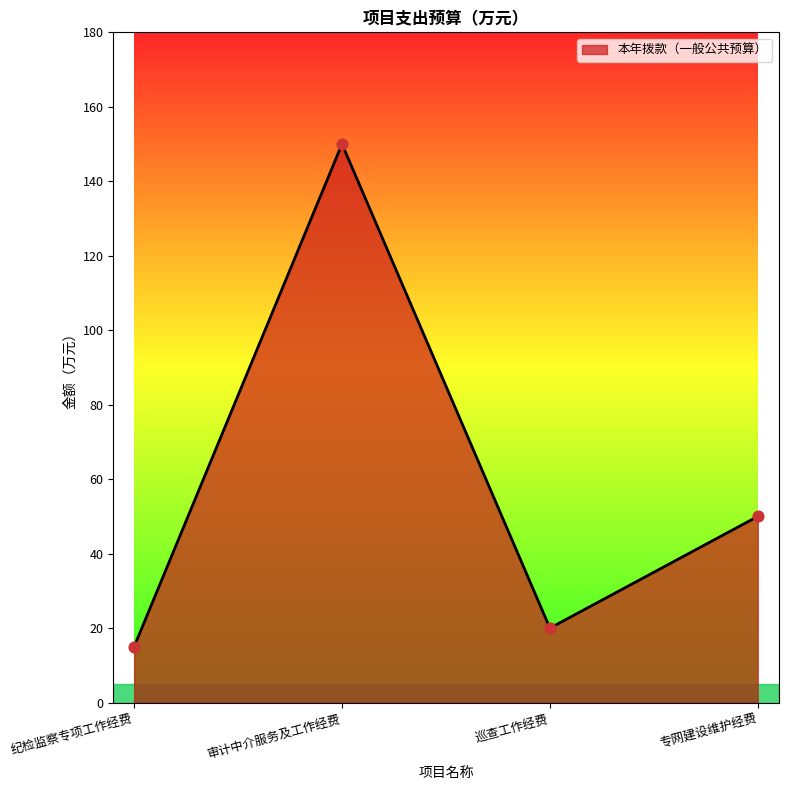

What is the change in value from 审计中介服务及工作经费 to 专网建设维护经费?

-100